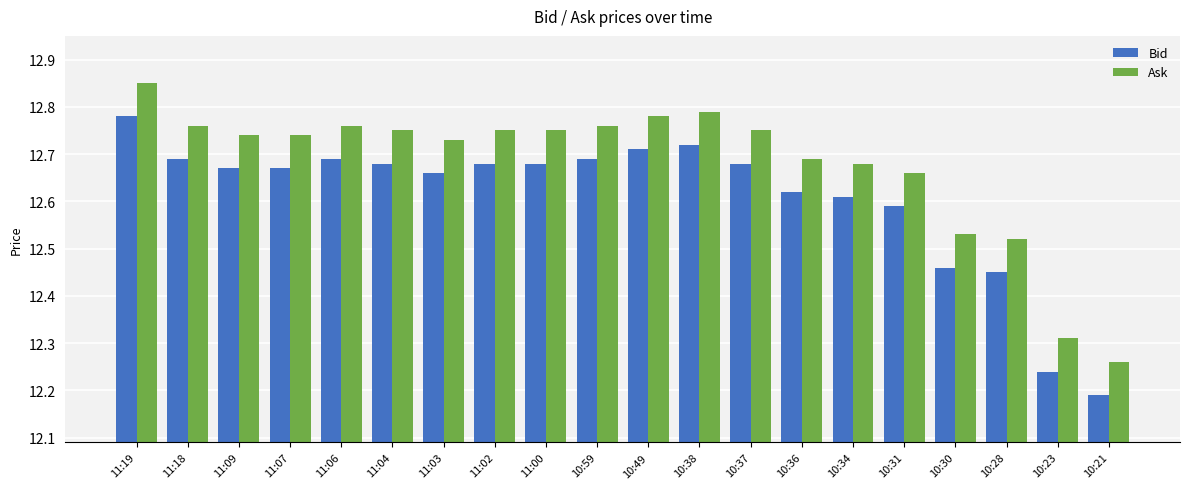

Where is Ask nearest to the value 12?

10:21